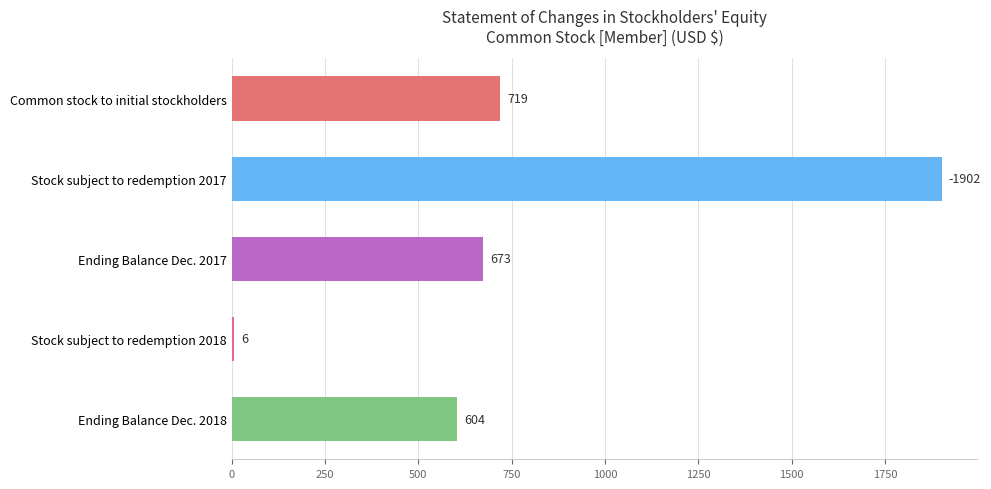

What is the label of the 4th bar from the bottom?

Stock subject to redemption 2017